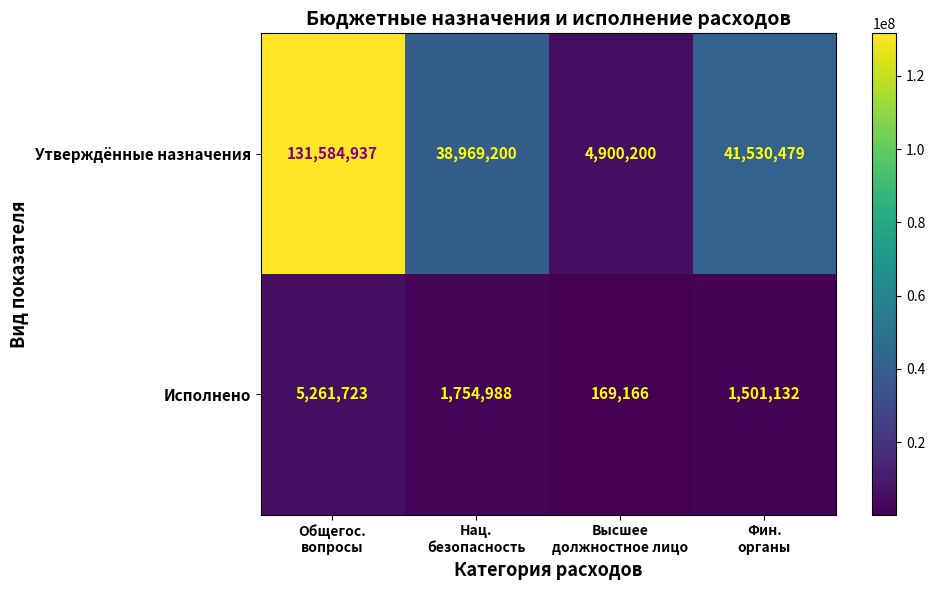

Which series has the largest total across all categories?

Утверждённые назначения